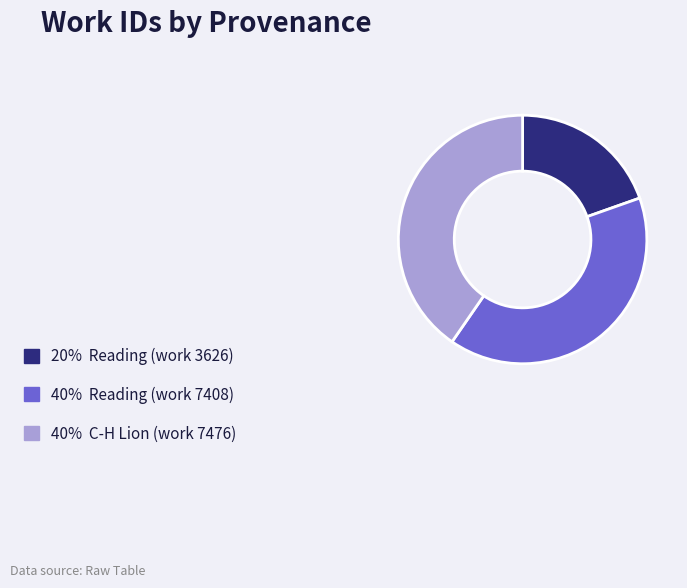

Does any single category account for the majority?

No